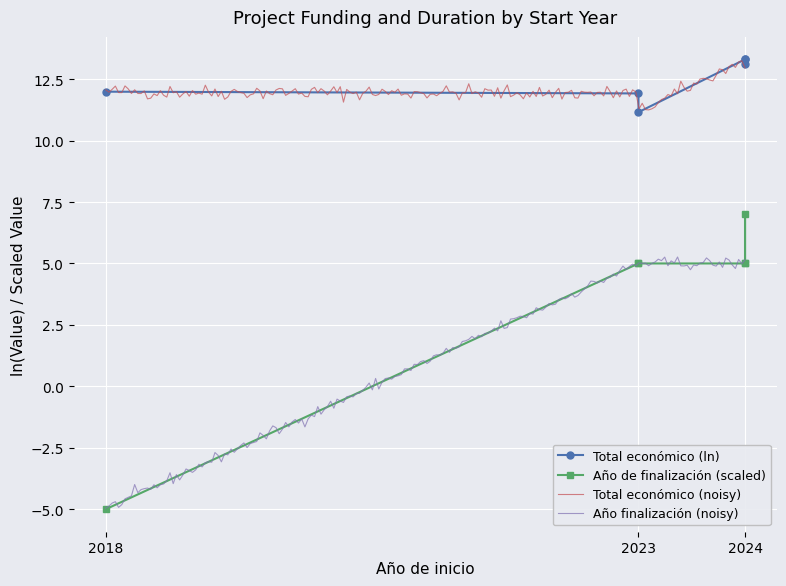

True or false: Año finalización (noisy) and Total económico (noisy) intersect in this chart.

False